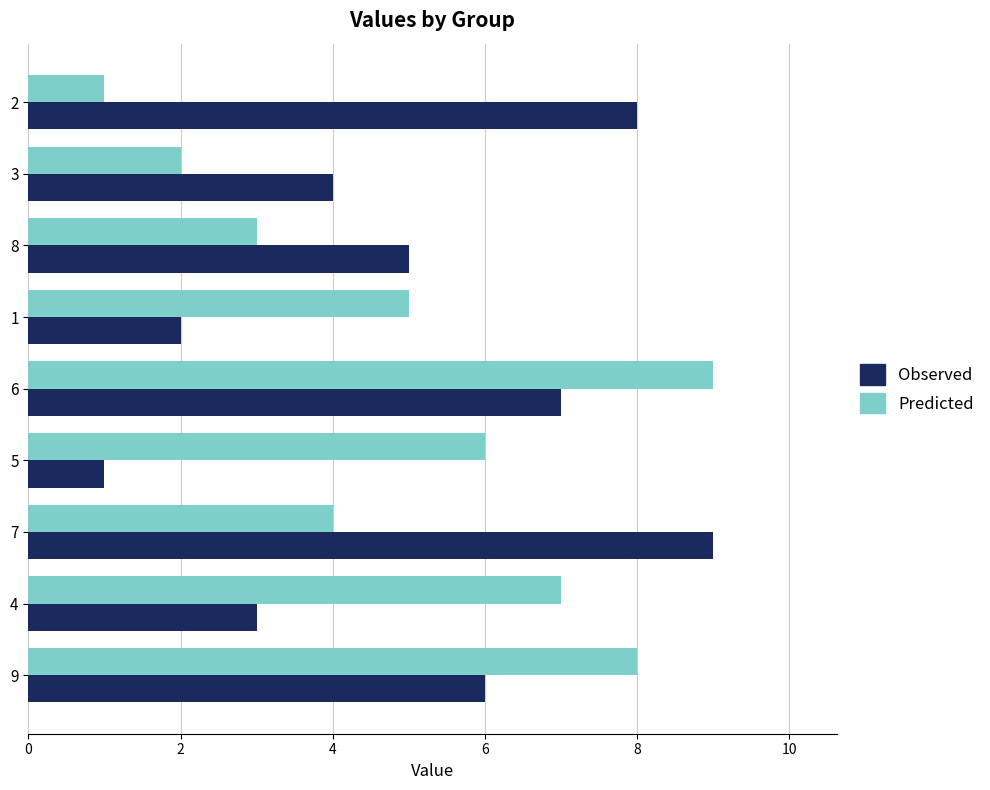

At 1, list the series in order from smallest to largest.

Observed, Predicted